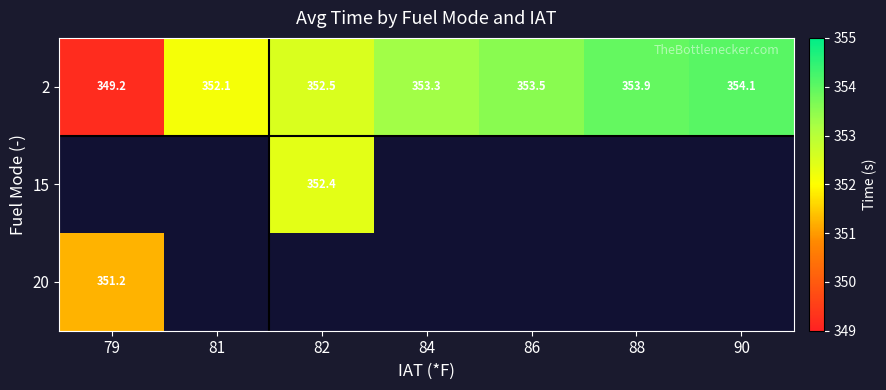

Which series has the largest range (max minus min)?

15